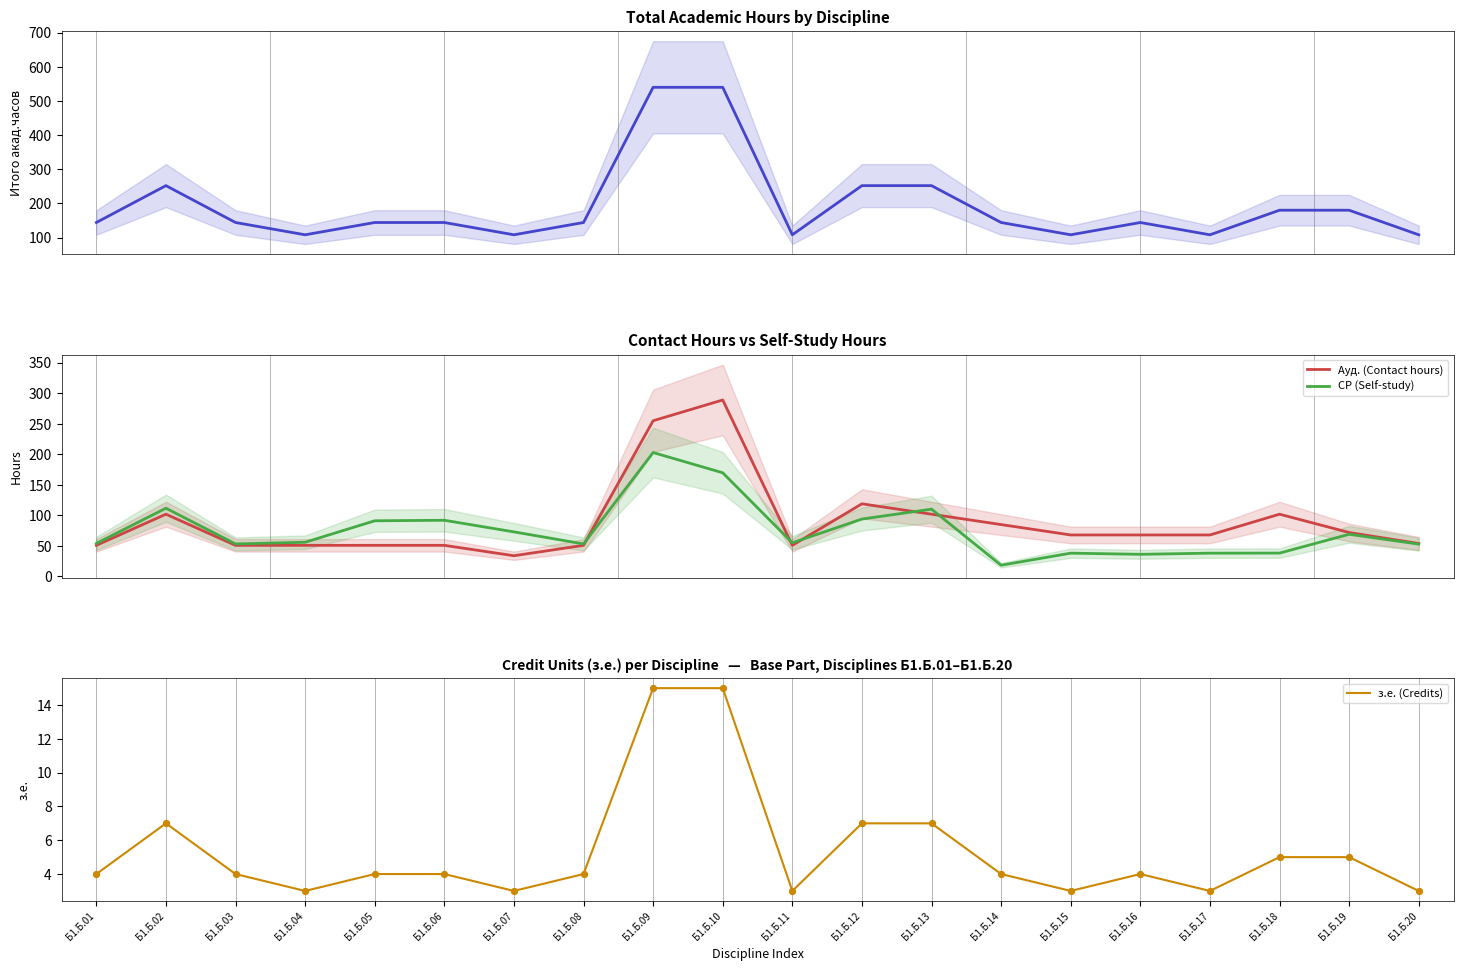

Which series has the largest total across all categories?

Итого акад.часов